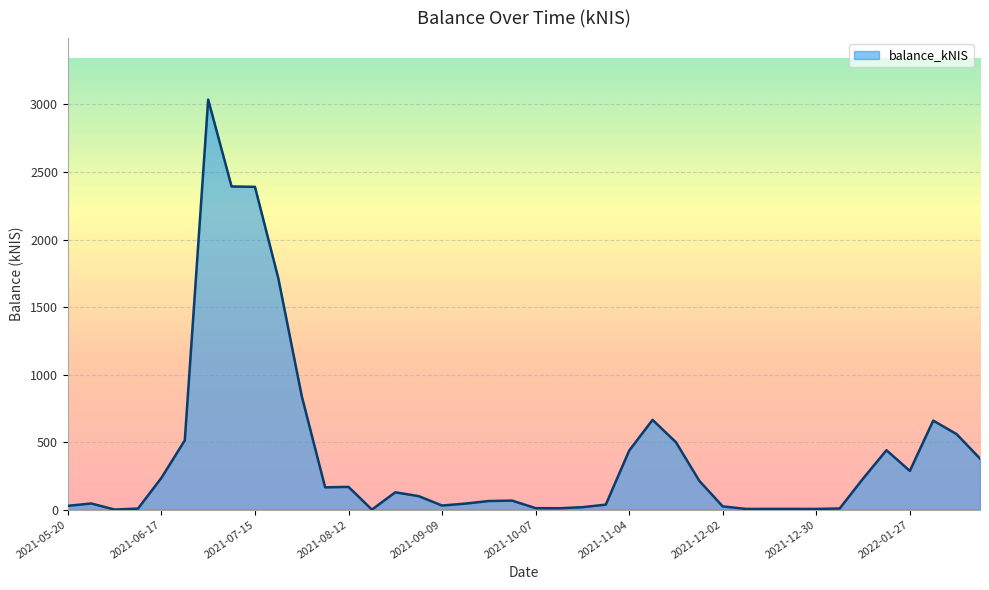

What is the difference between the maximum and minimum values?

3035.5